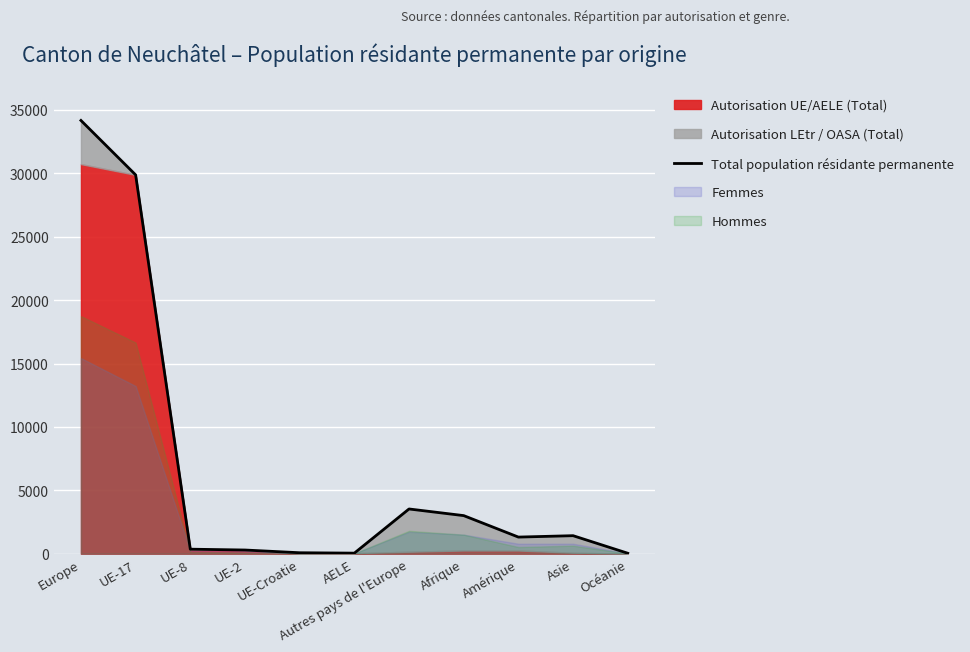

True or false: the data shows 75 at UE-Croatie.

True